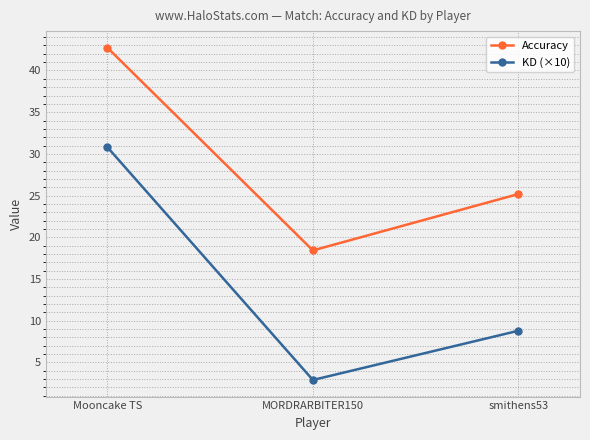

What is the value of the Accuracy point at the 3rd from the left?

25.2